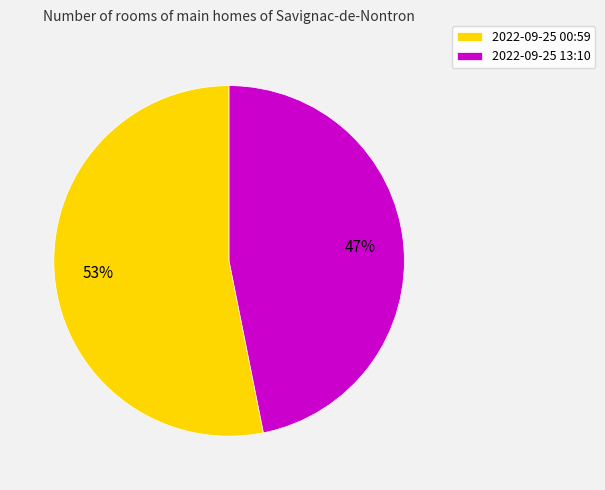

Is the sum of 2022-09-25 13:10 and 2022-09-25 00:59 greater than half?

Yes